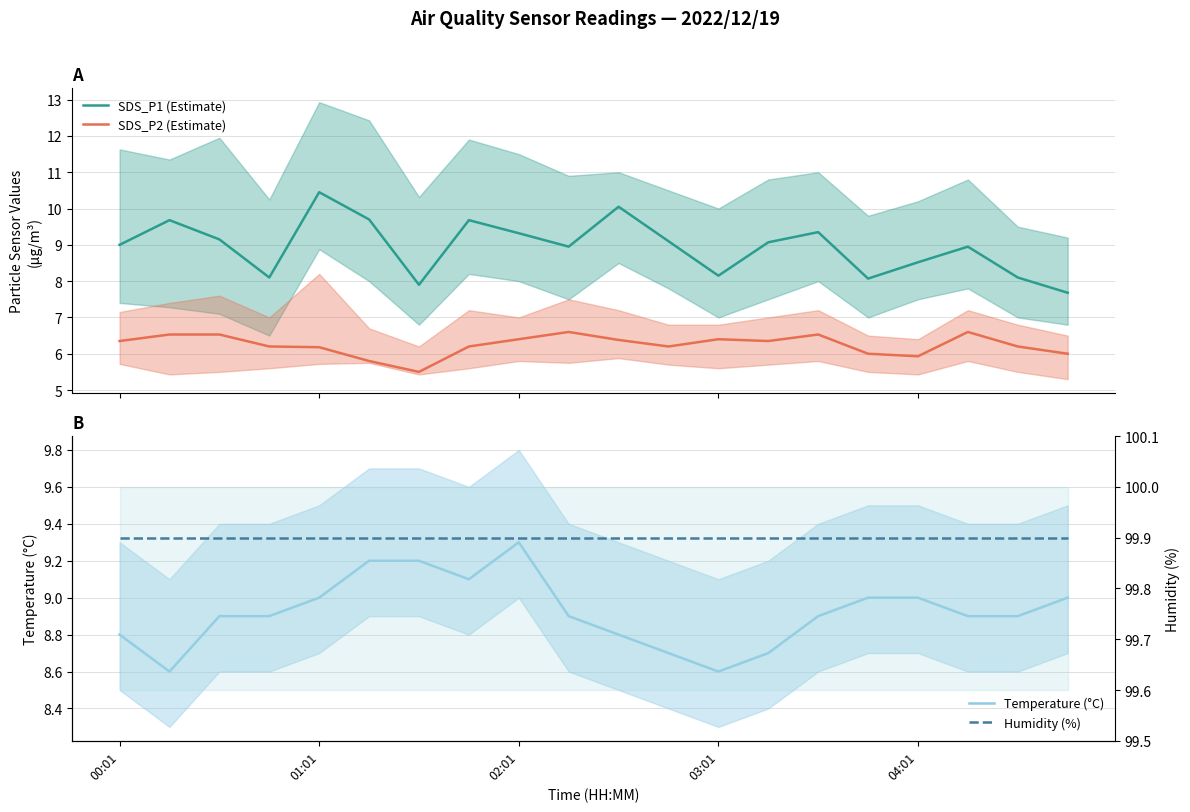

The Temperature (°C) series shows 2.2 at 10. True or false?

False